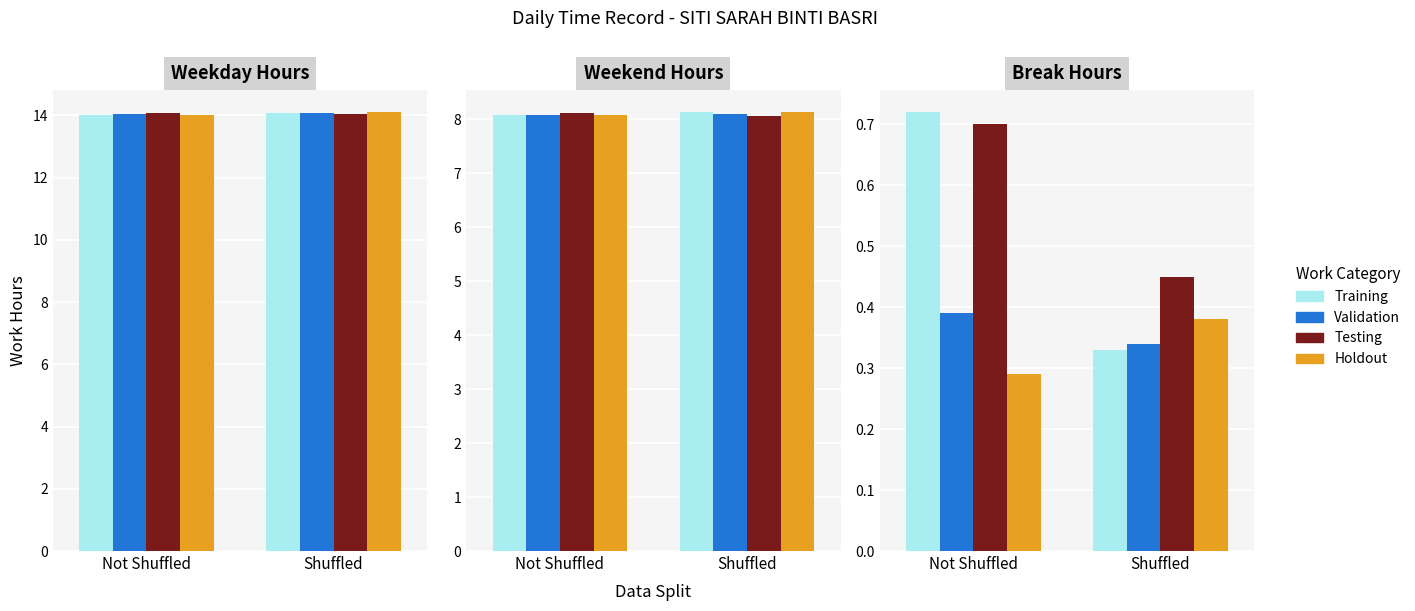

What is the average value of the Training series?

0.5